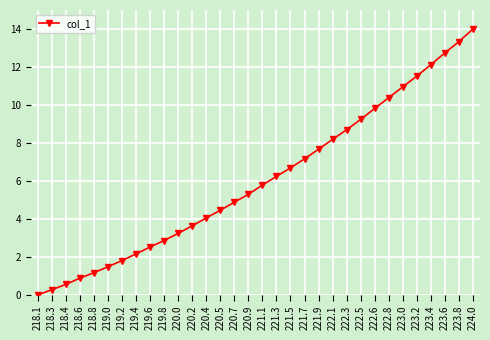

What position from the right is 223.4?

4